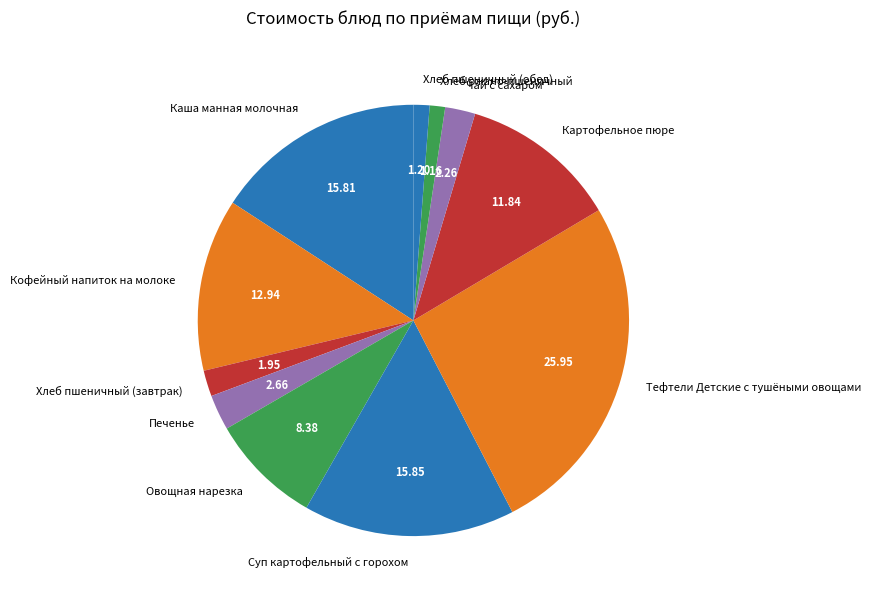

Which slice is the largest?

Тефтели Детские с тушёными овощами